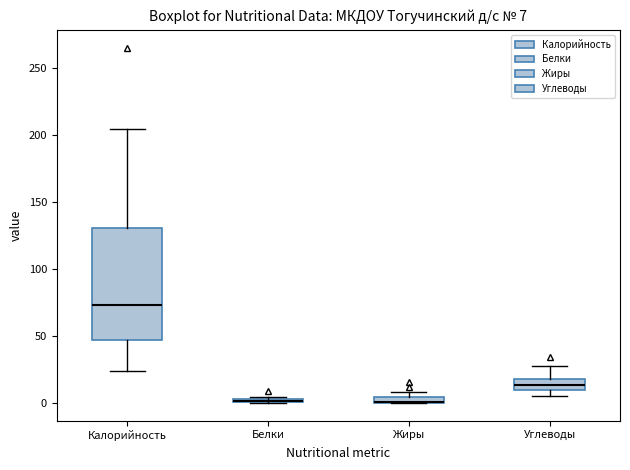

Which box is the tallest, from its lower edge to its upper edge?

Калорийность